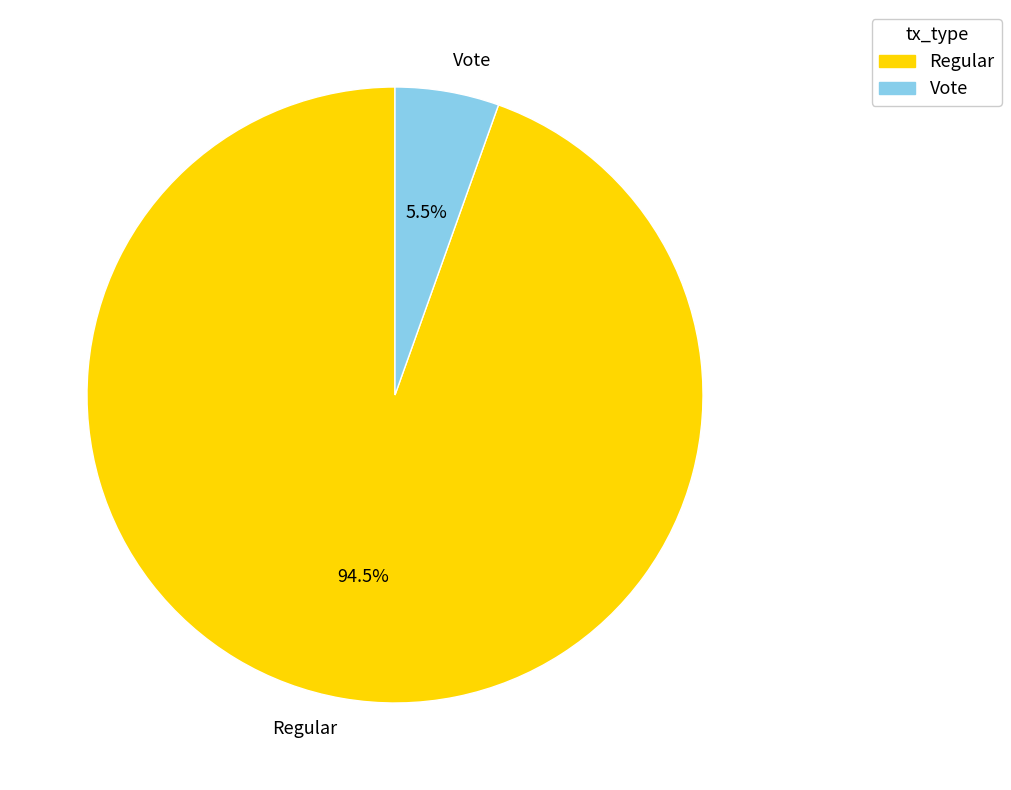

Between Vote and Regular, which is larger?

Regular